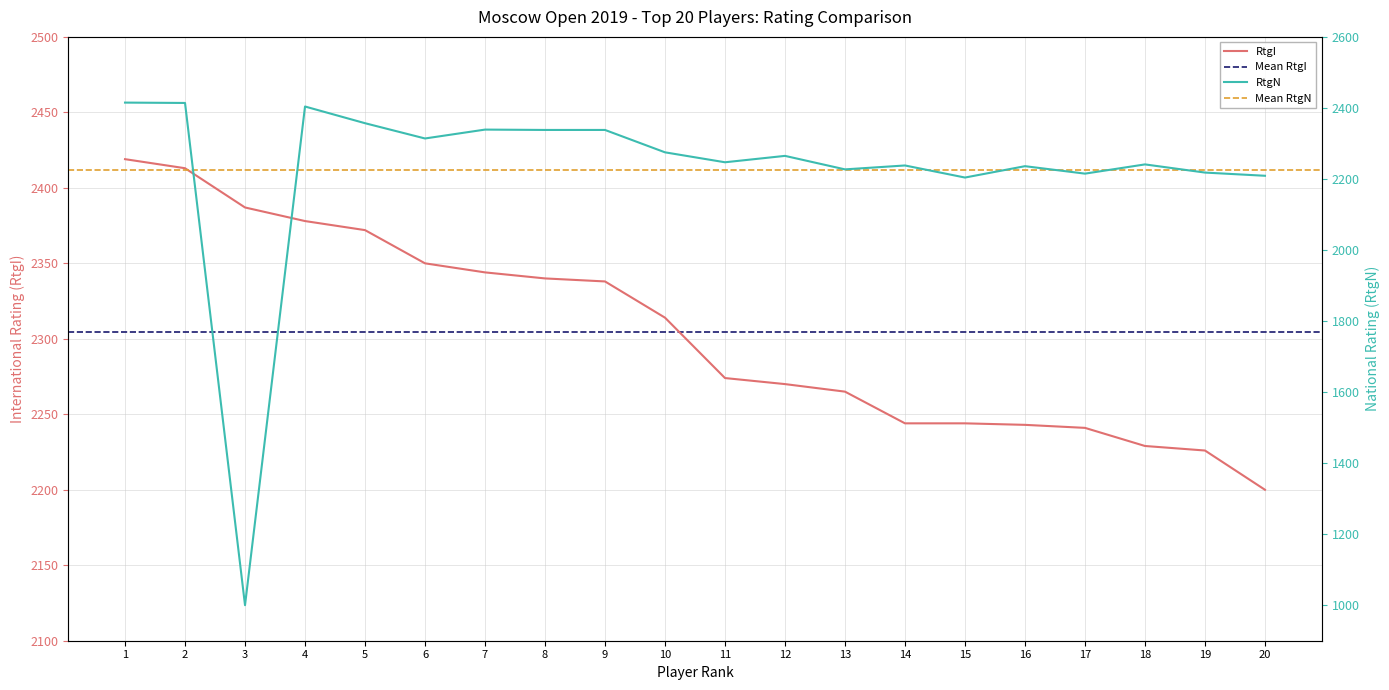

At which label is RtgI closest to 2309?

10